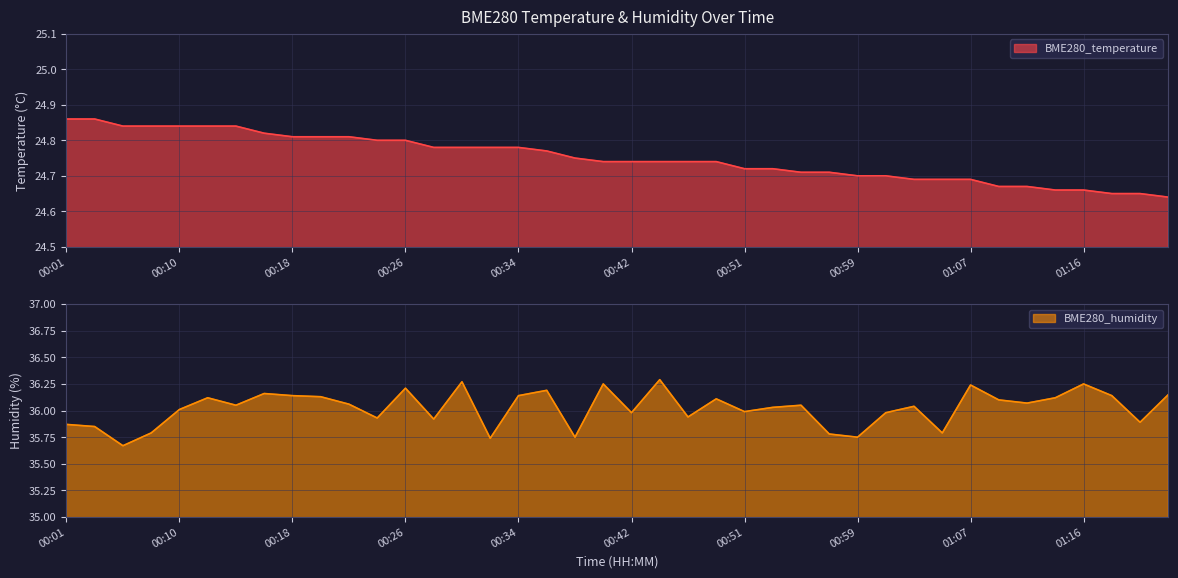

Which category has the lowest value in the BME280_temperature series?

01:22